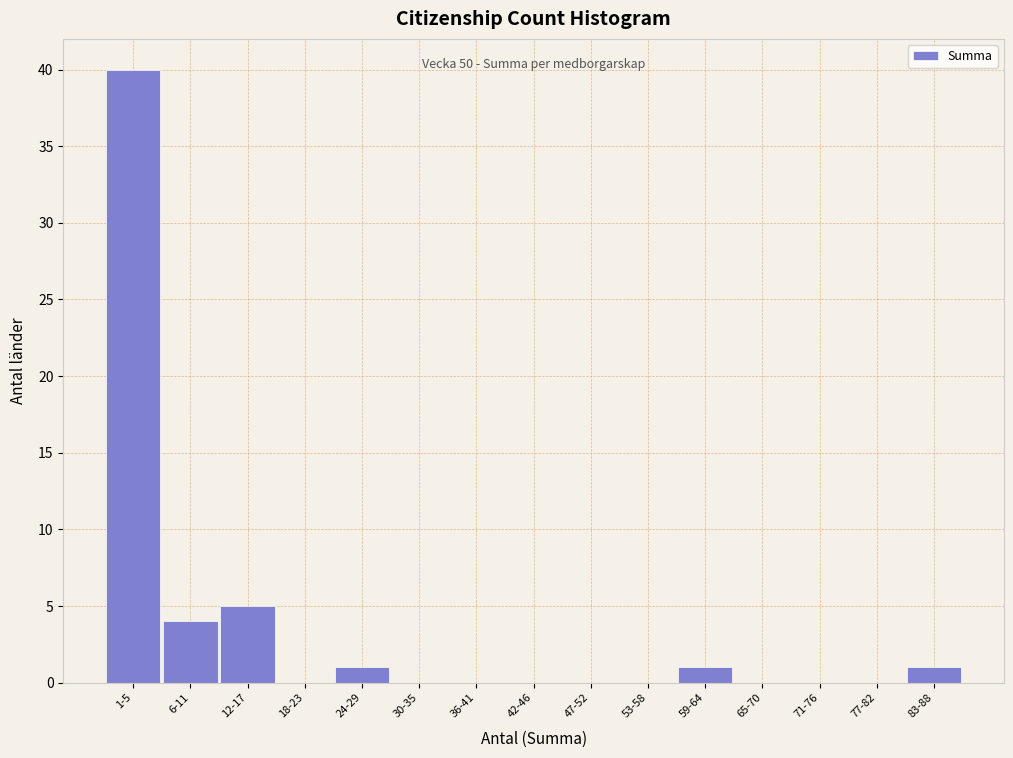

Reading right to left, list all the values displayed in this chart.

83-88=1	77-82=0	71-76=0	65-70=0	59-64=1	53-58=0	47-52=0	42-46=0	36-41=0	30-35=0	24-29=1	18-23=0	12-17=5	6-11=4	1-5=40